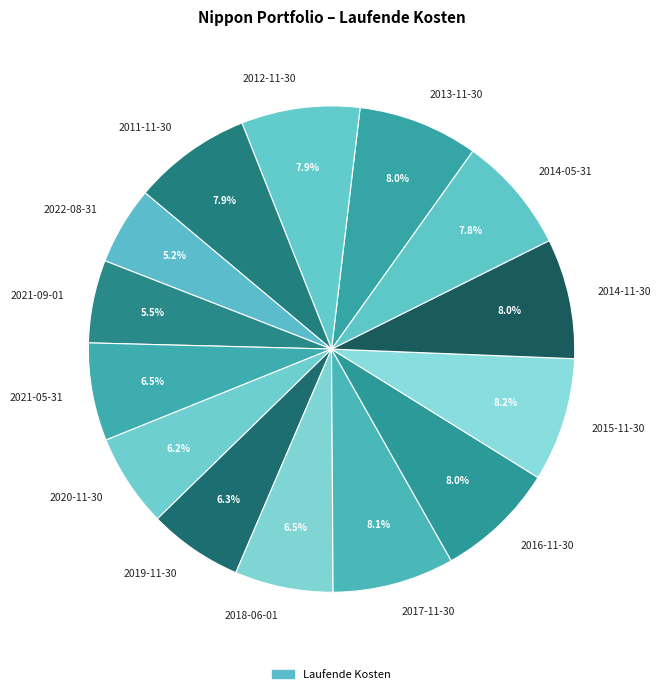

Which has a higher value, 2021-05-31 or 2012-11-30?

2012-11-30